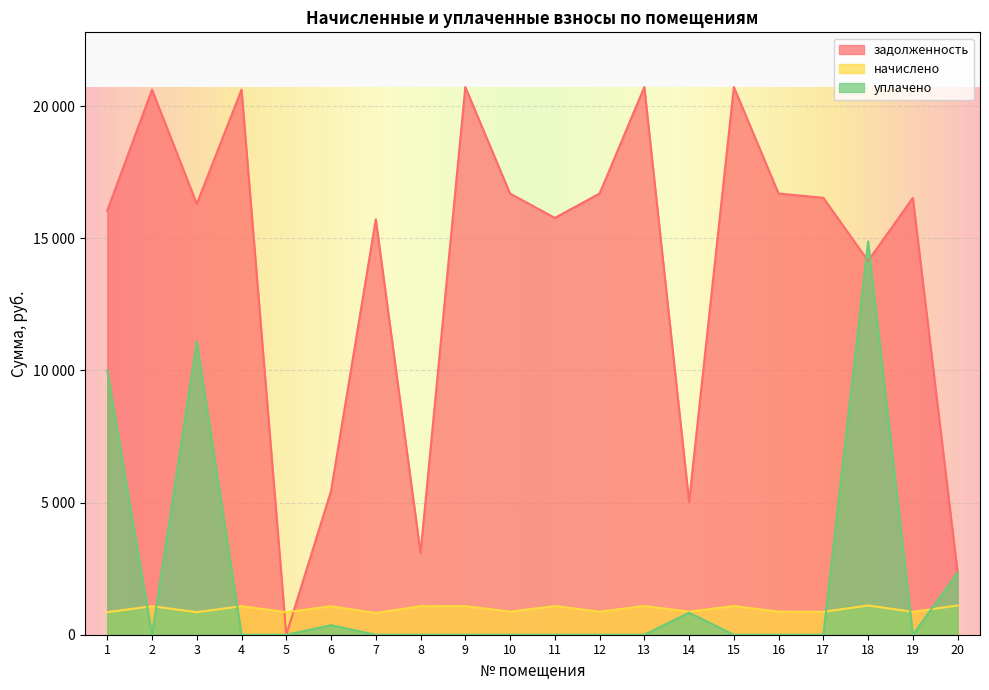

Does the chart display data point markers on the line(s)?

No